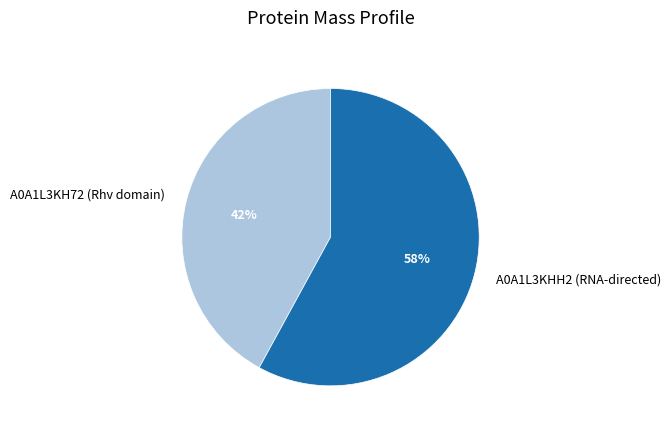

Between A0A1L3KHH2 (RNA-directed) and A0A1L3KH72 (Rhv domain), which is larger?

A0A1L3KHH2 (RNA-directed)